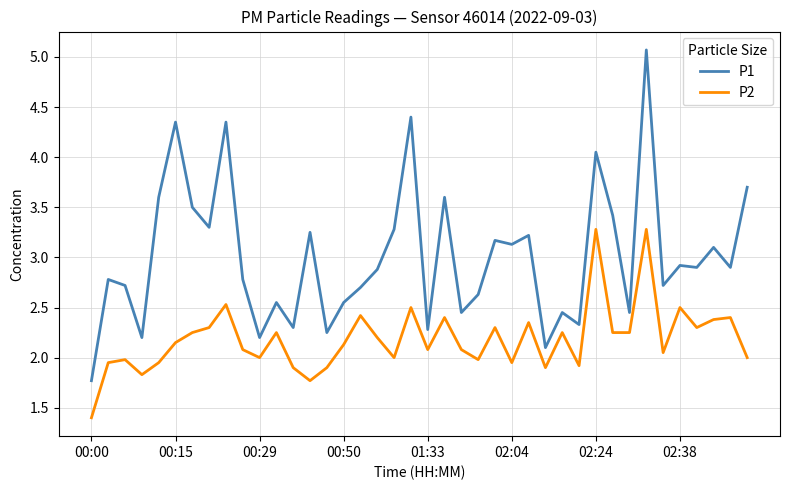

Which series has the largest total across all categories?

P1